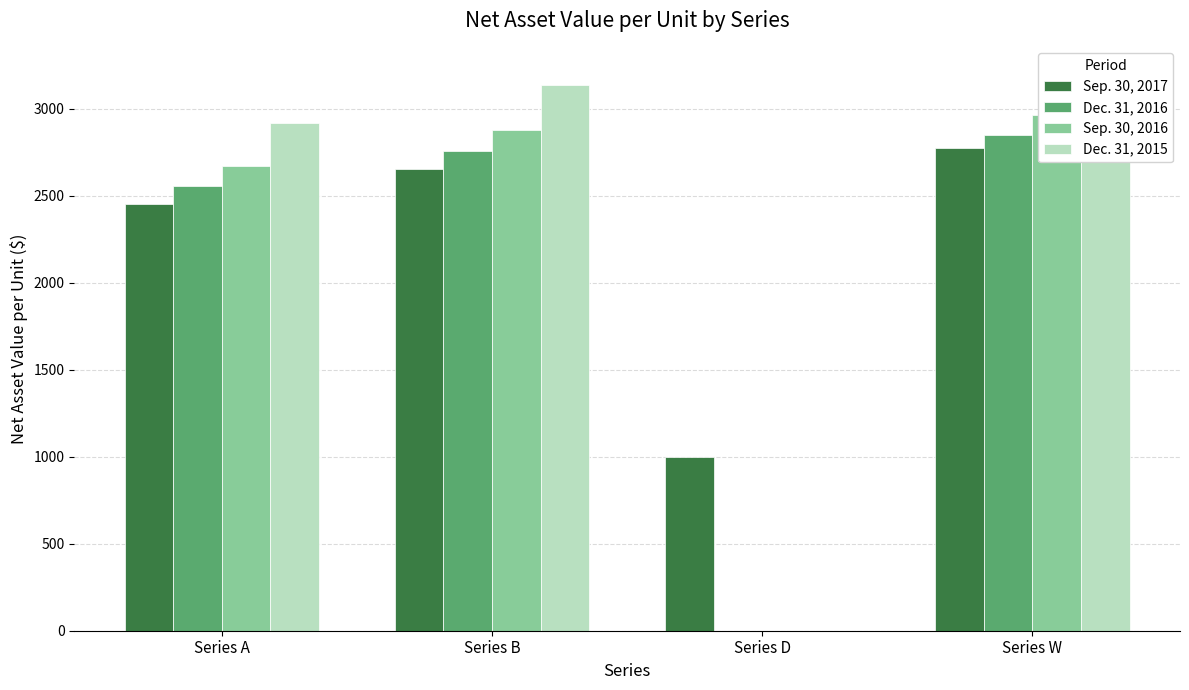

How many groups of bars are there?

4